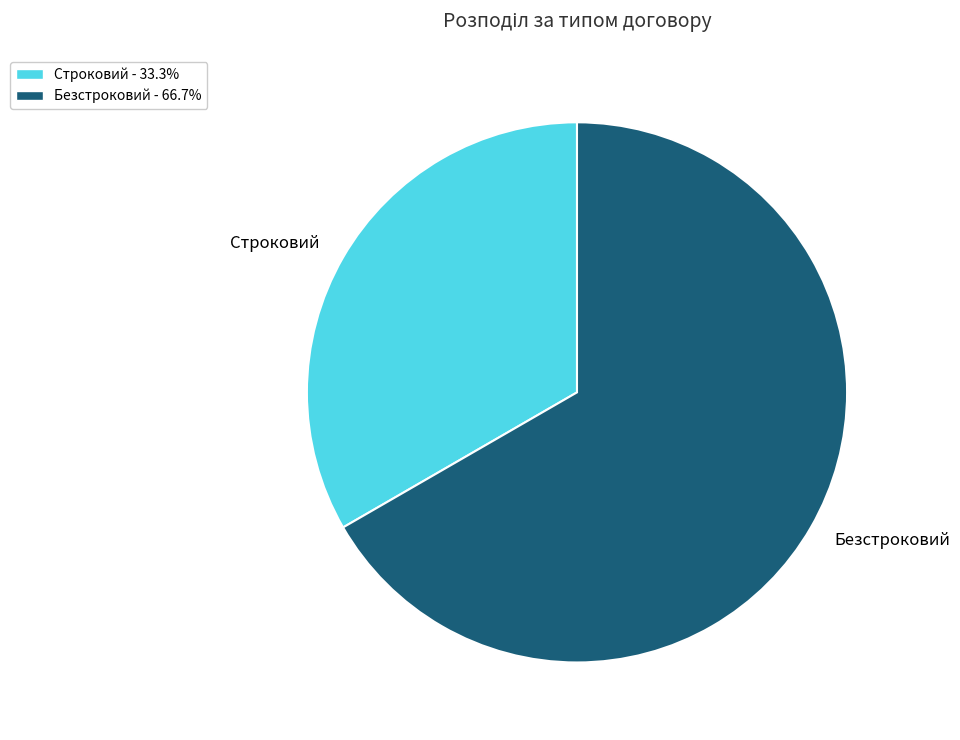

Which slice is the largest?

Безстроковий